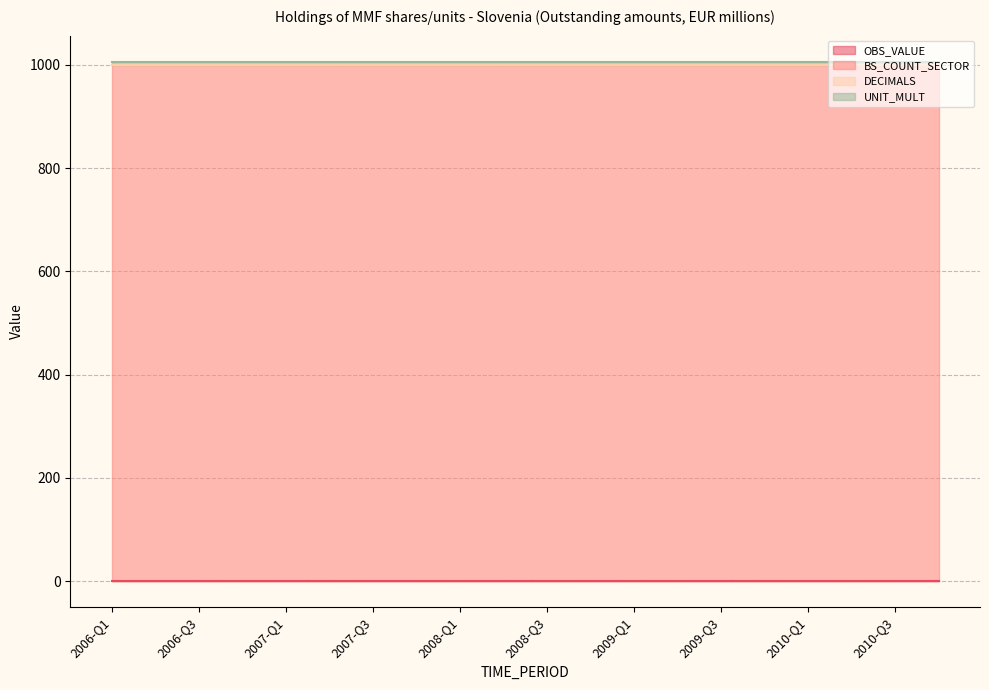

Which has a higher value, 2008-Q3 or 2006-Q2?

2008-Q3